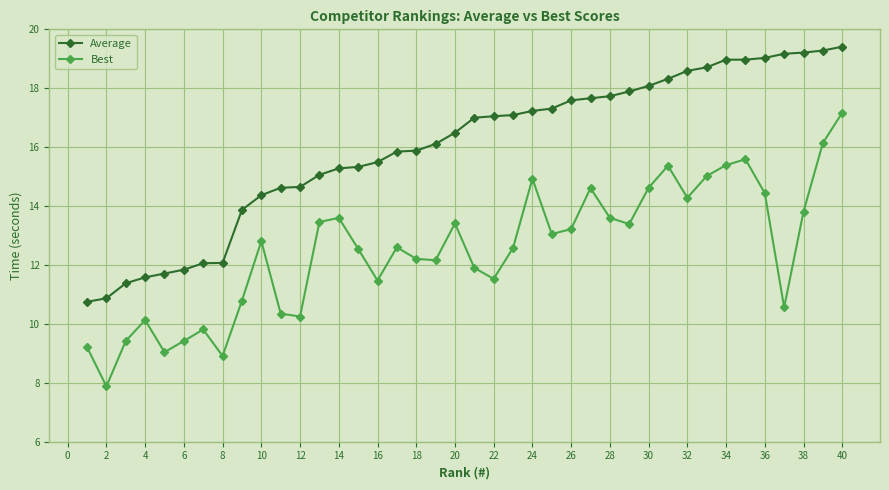

Rank the series by their average value, from lowest to highest.

Best, Average